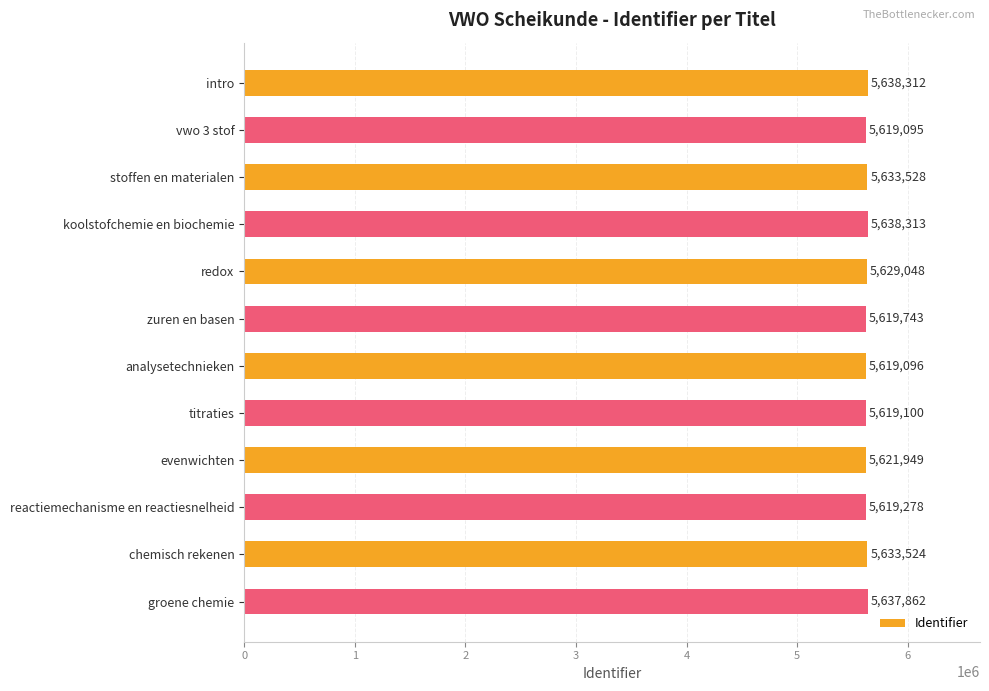

Count the number of categories in the chart.

12